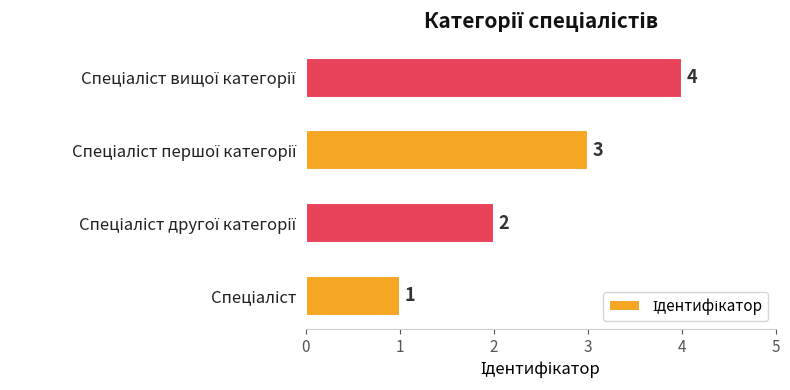

What is the difference between the maximum and minimum values?

3